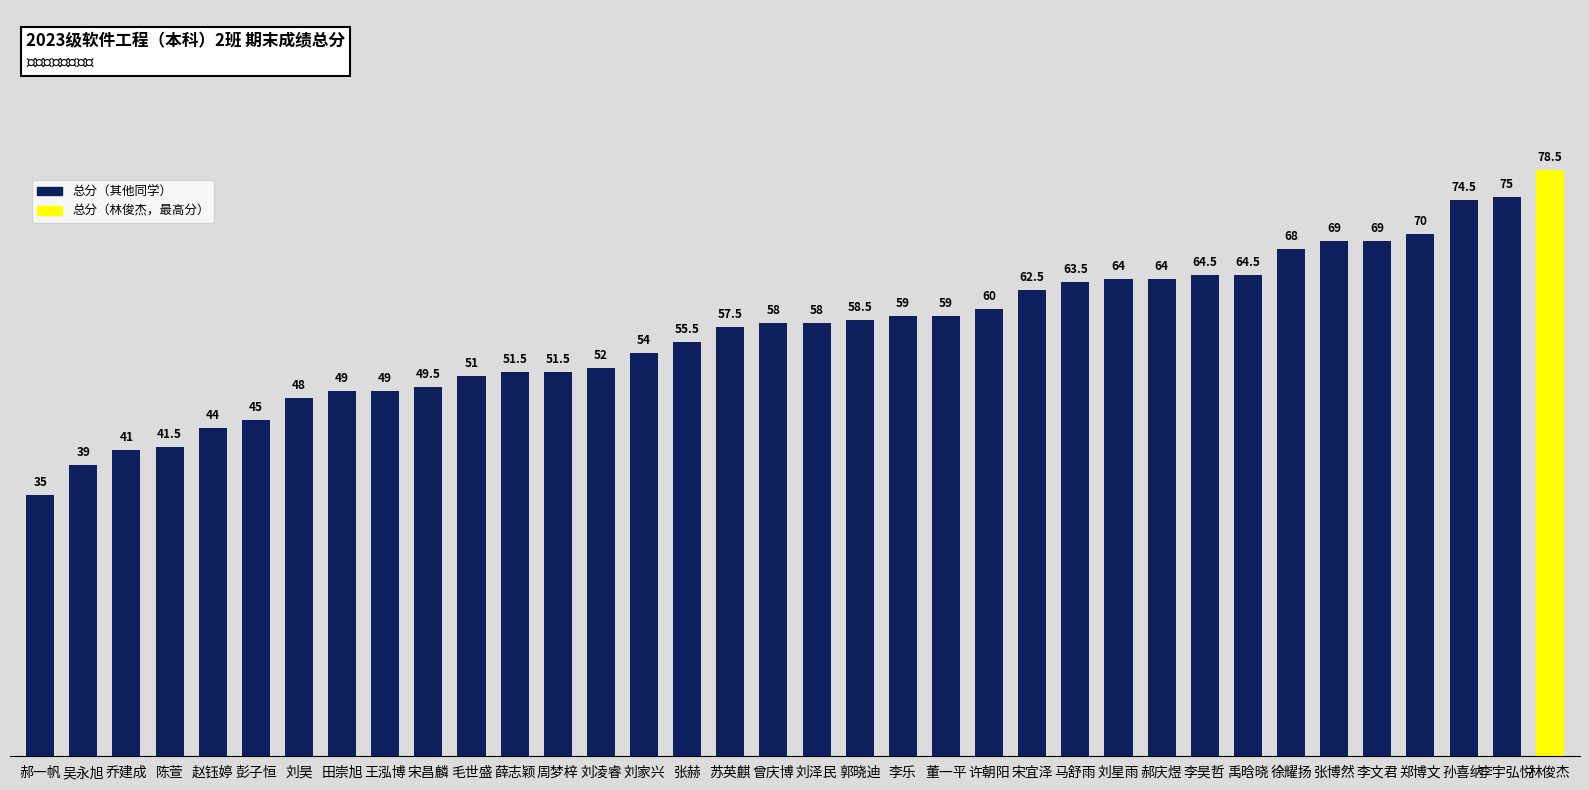

How many data points does each series have?

36